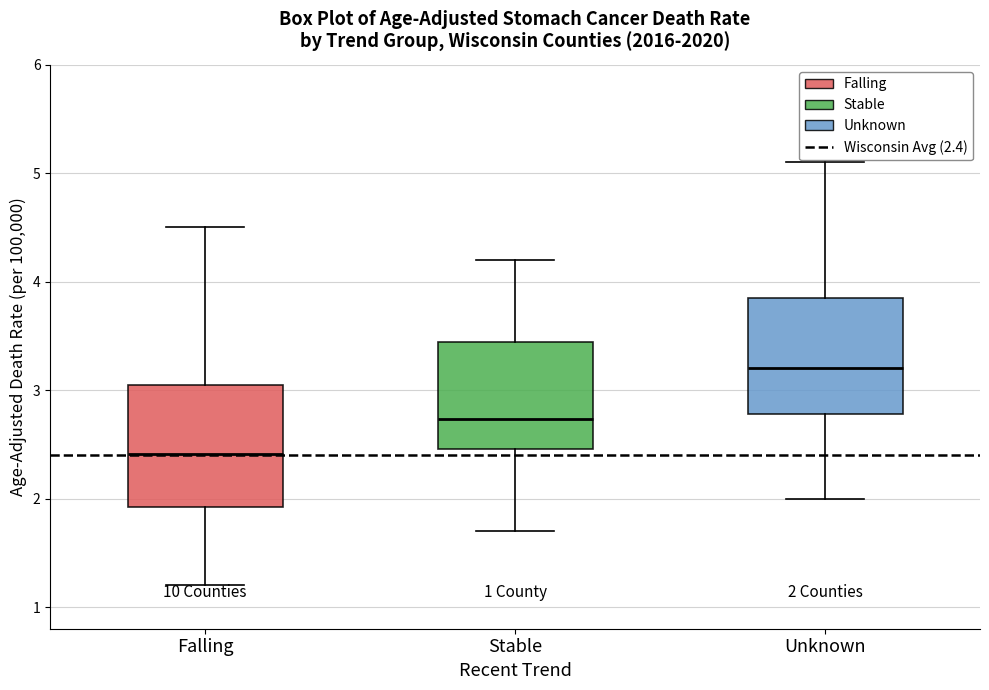

Which box has the lowest median line?

Falling